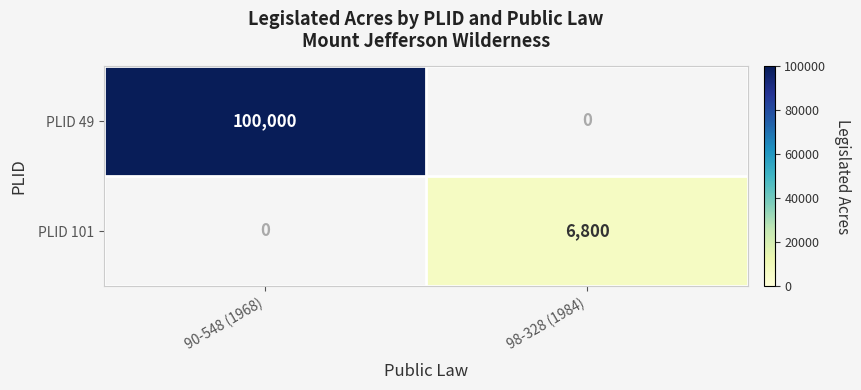

The PLID 49 series shows 35859 at 90-548 (1968). True or false?

False